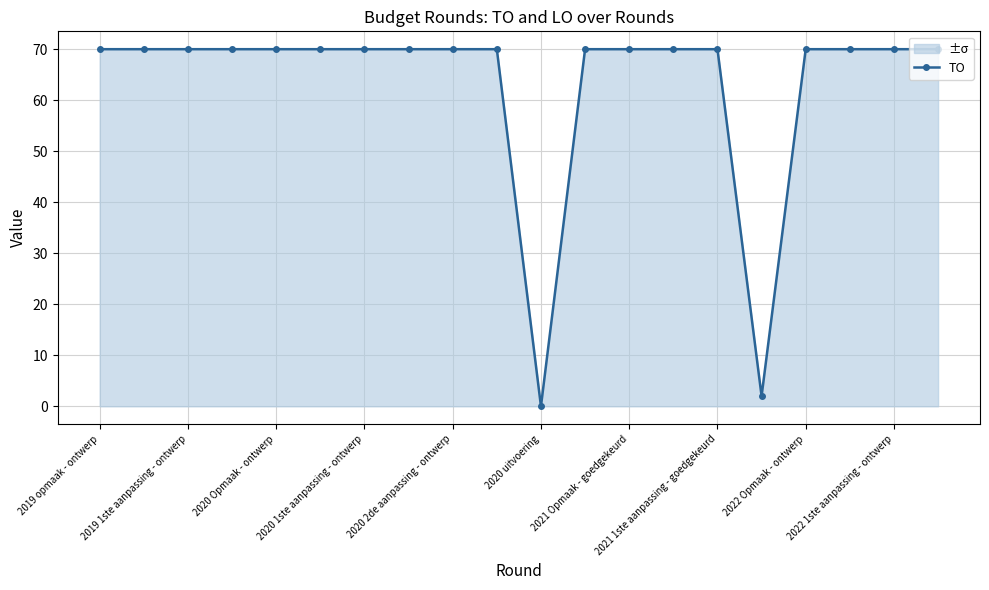

What position from the right is 15?

5